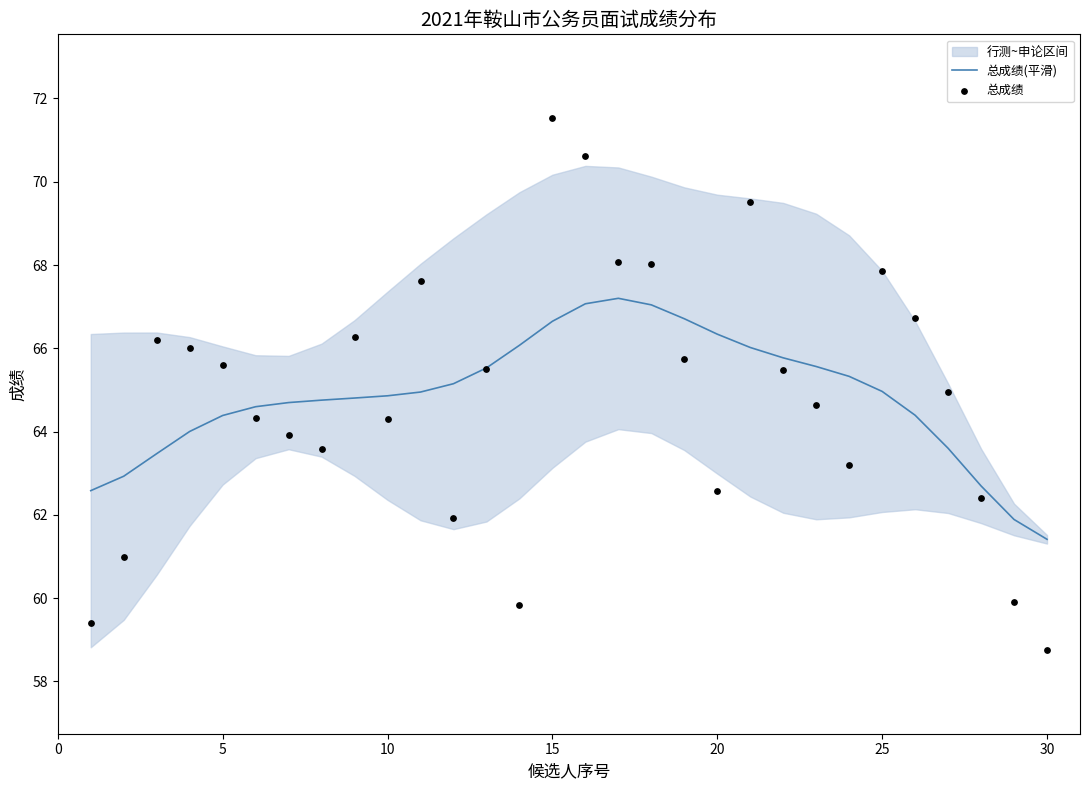

Is the value of 总成绩(平滑) at 25 greater than the value of 总成绩 at 16?

No